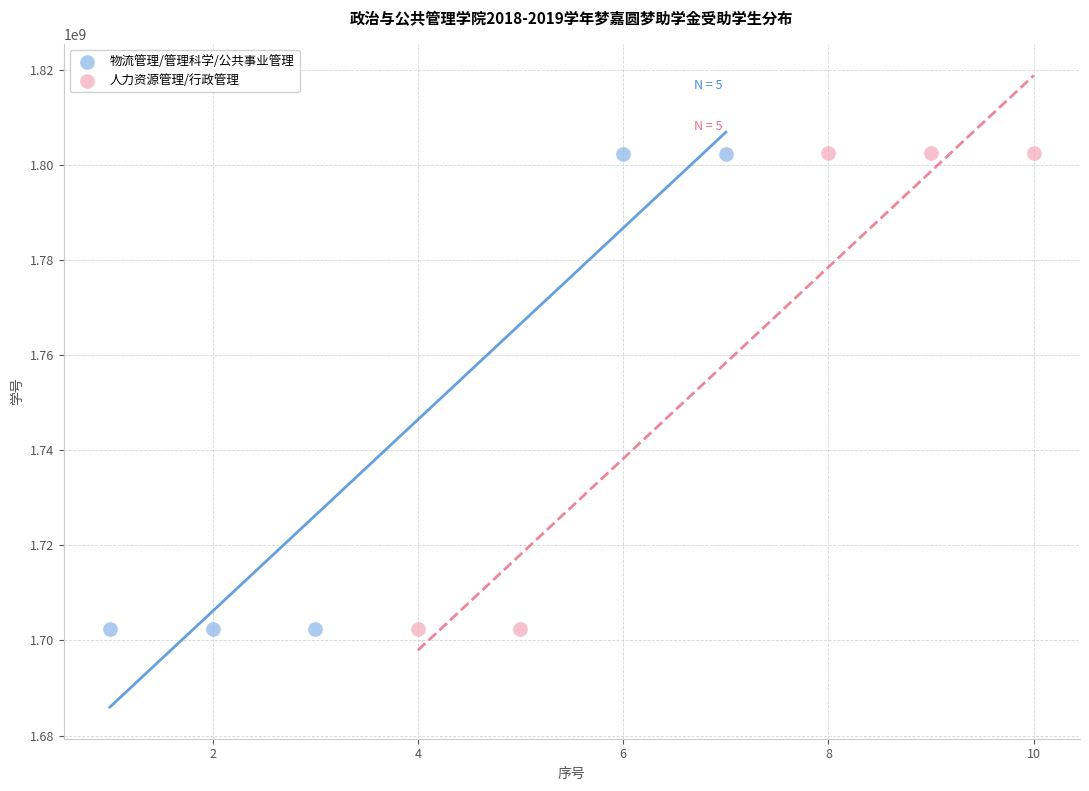

What are all the series names shown in the legend?

物流管理/管理科学/公共事业管理, 人力资源管理/行政管理